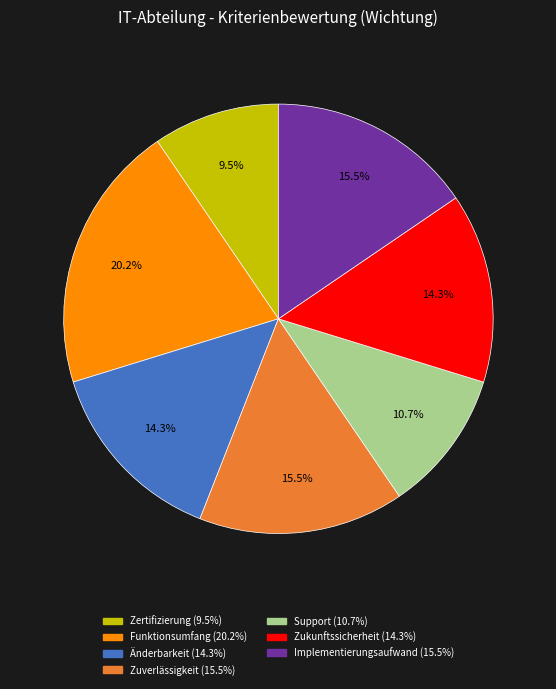

Is Zuverlässigkeit the majority of the pie?

No